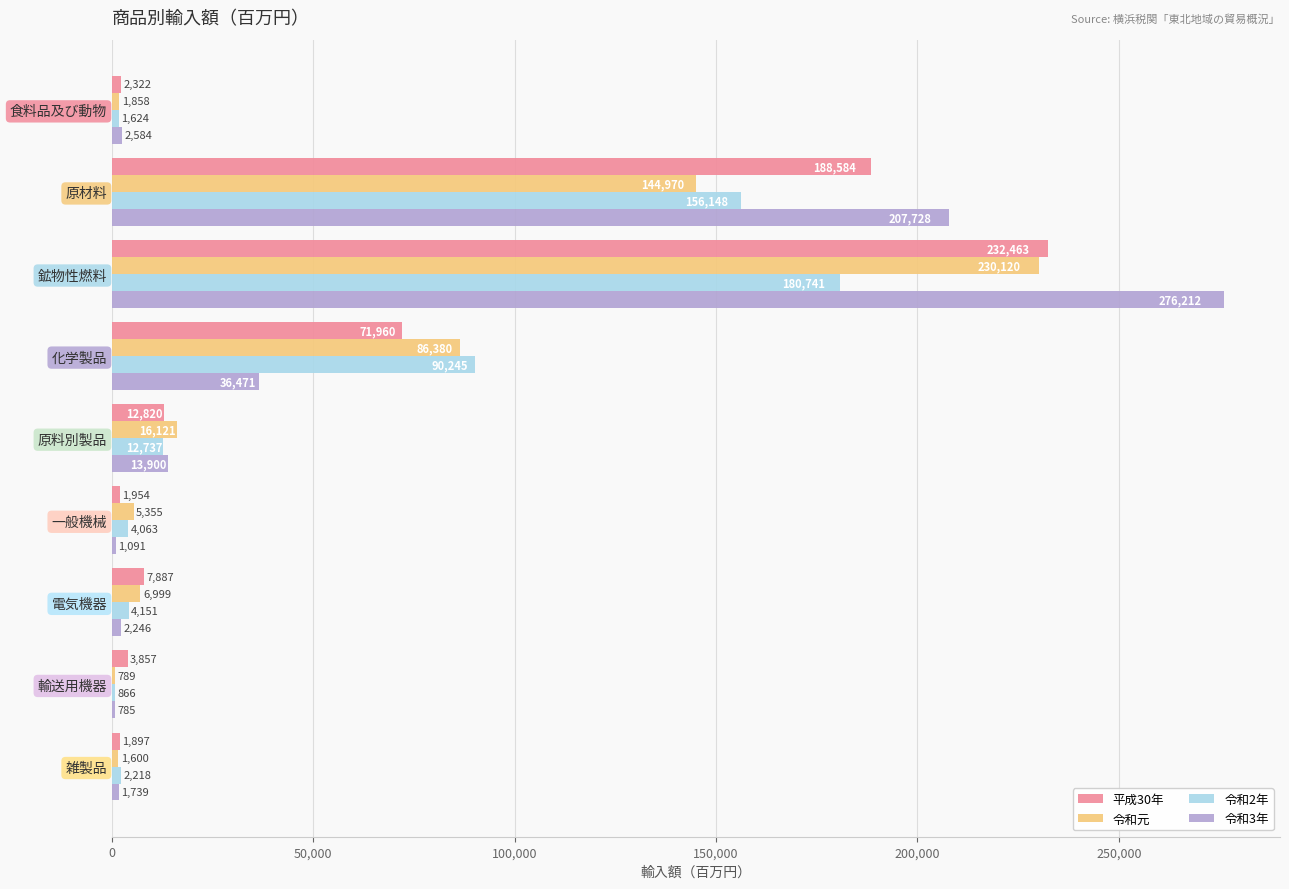

At which category is the sum across all series the highest?

鉱物性燃料